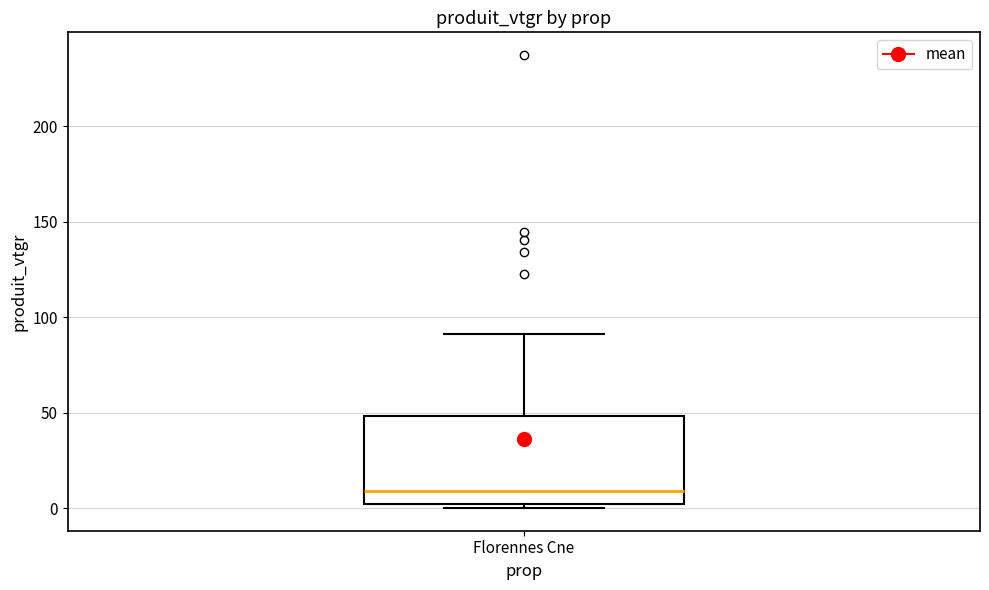

Read this box plot against the y-axis: the position of the median line, the range covered by the box, and the ends of both whiskers. The values are not printed on the chart, so give them approximately, as read against the axis.

median 10, box 0 to 50, whiskers 0 (just below the box's lower edge) to 90